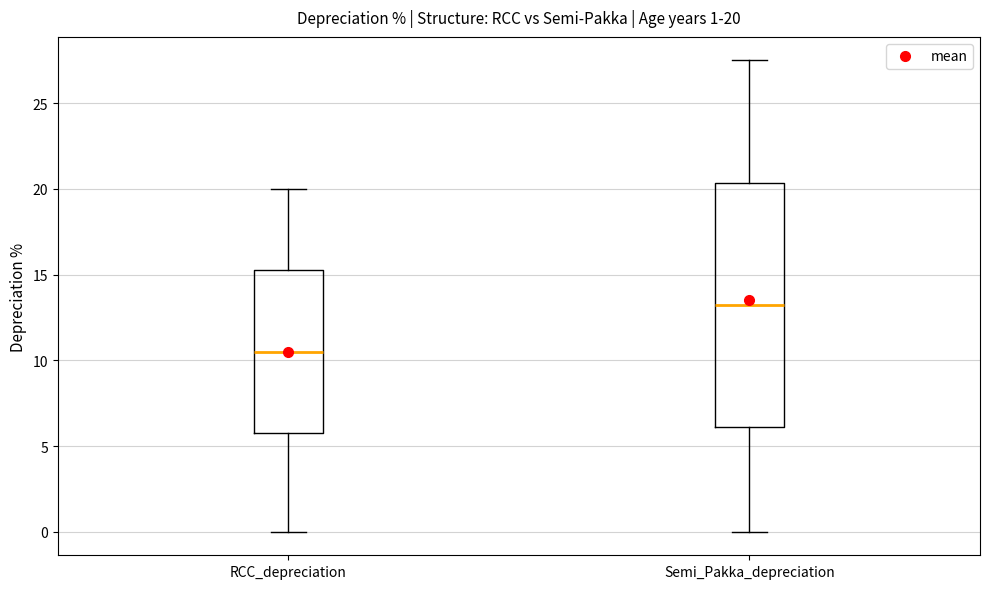

Which box has the highest median line?

Semi_Pakka_depreciation